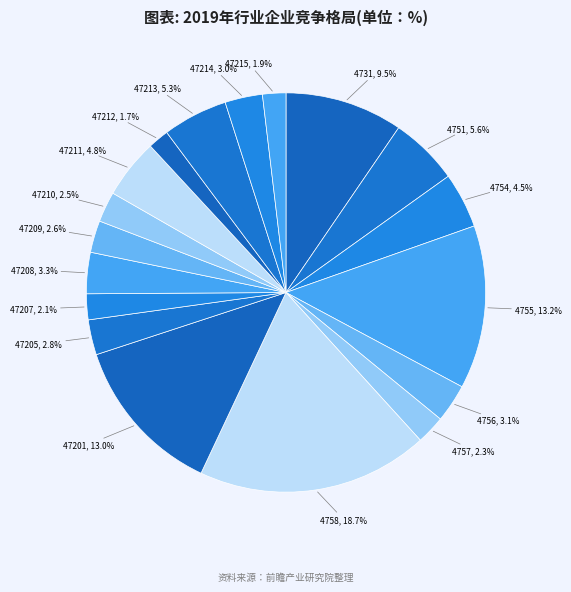

What portion of the pie excludes 4756?

96.9%